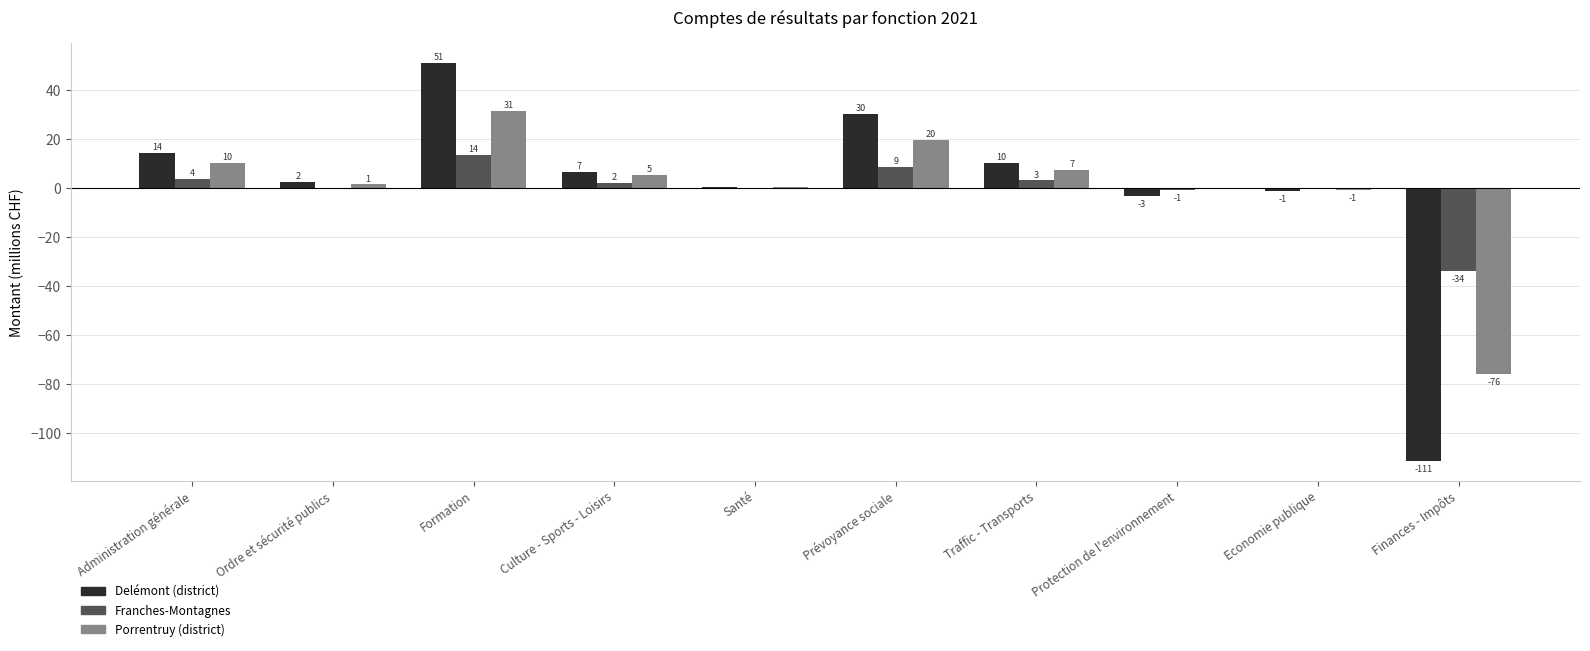

Is it true that Franches-Montagnes equals -0.9 at Protection de l'environnement?

True